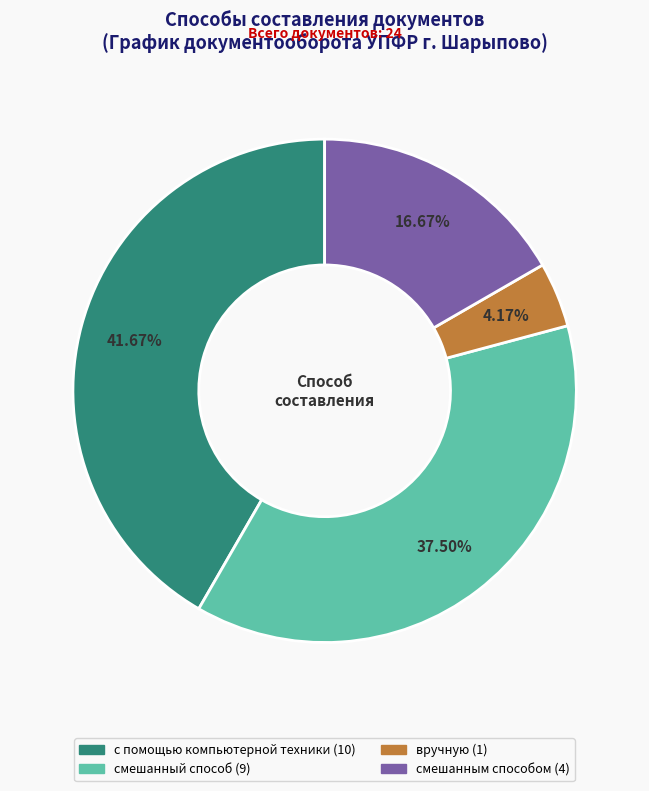

What is the largest slice in the pie chart?

с помощью компьютерной техники